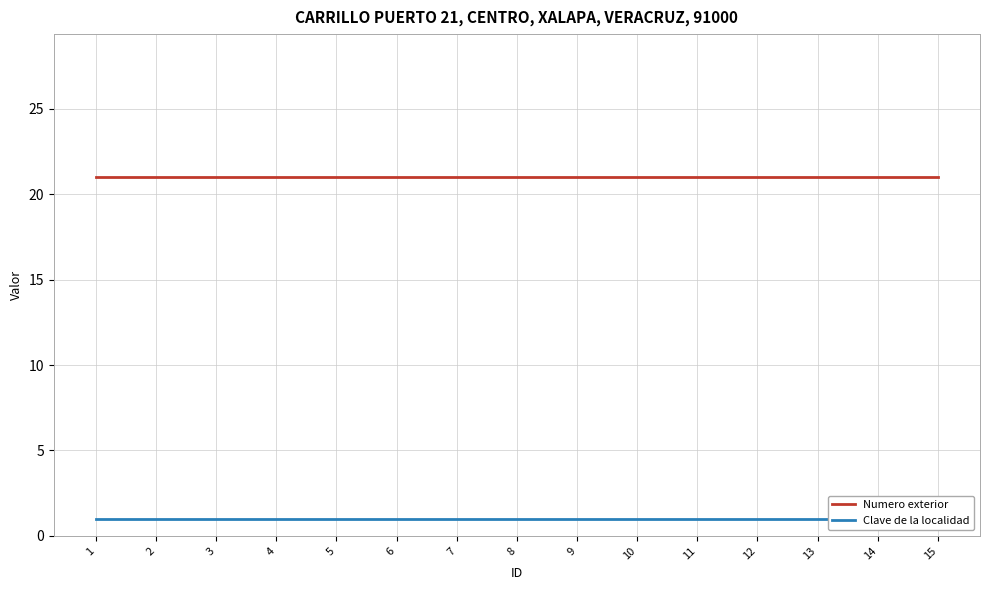

At how many categories does at least one series exceed 4?

15